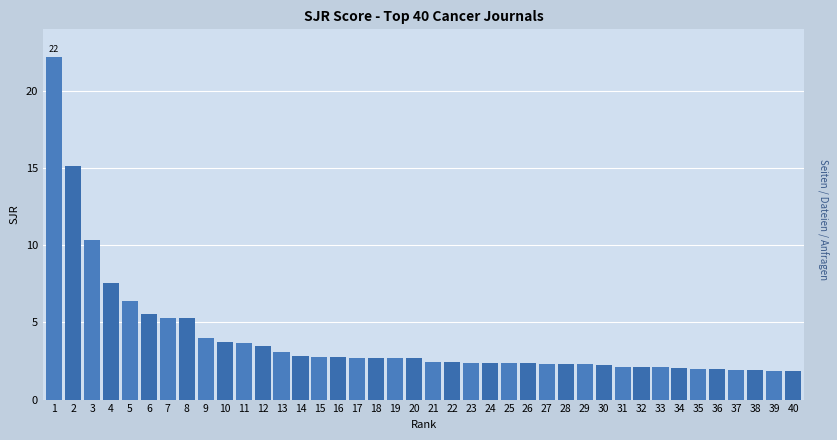

What is the greatest value displayed?

22.2